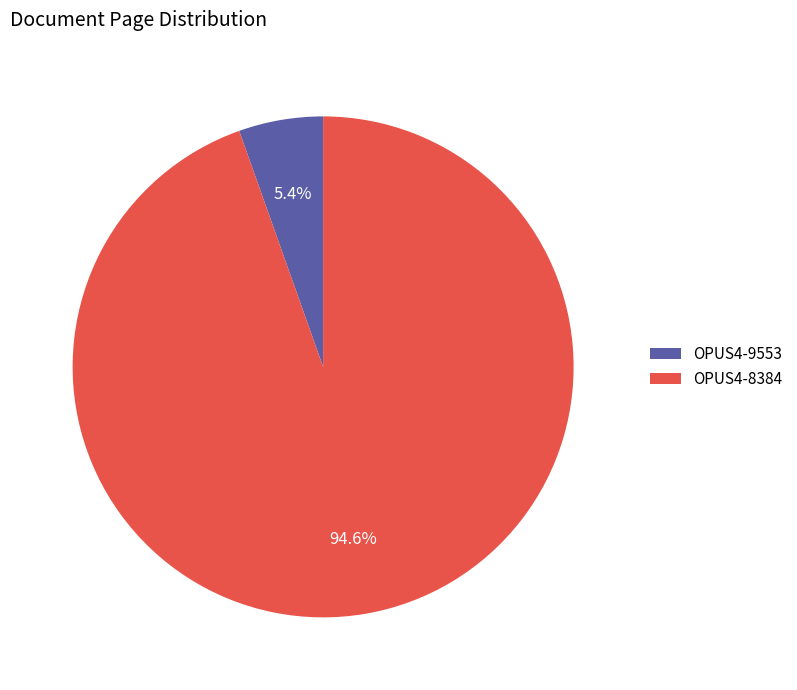

Approximately how many times larger is the value at OPUS4-9553 compared to OPUS4-8384?

0.1